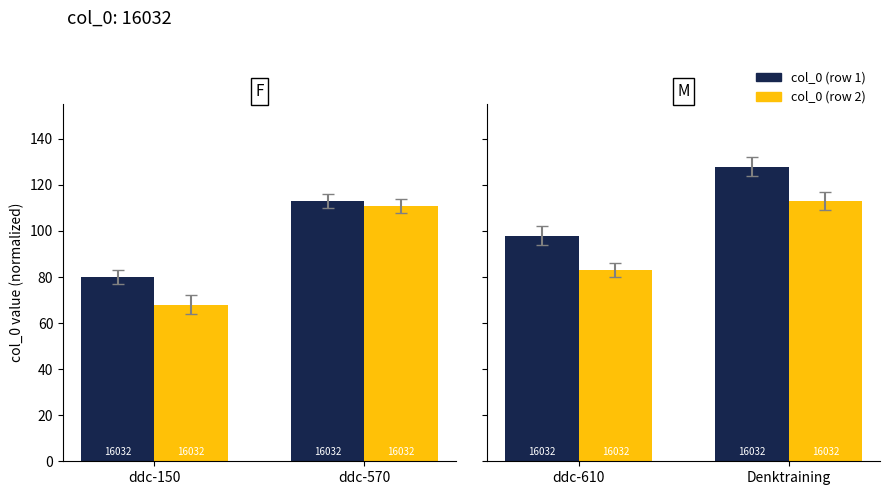

What is the value of the col_0 (row 1) bar at the 2nd from the left?

128